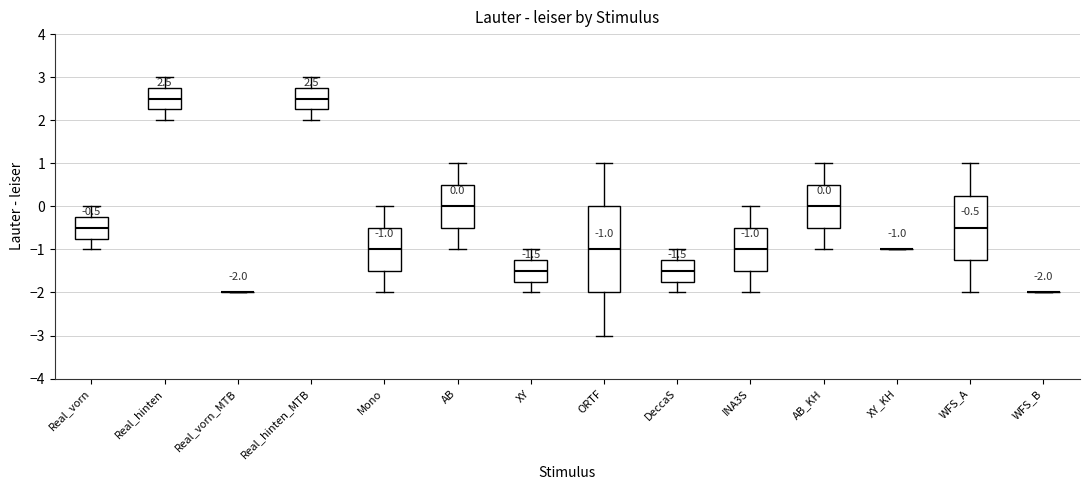

Which box is the tallest, from its lower edge to its upper edge?

ORTF